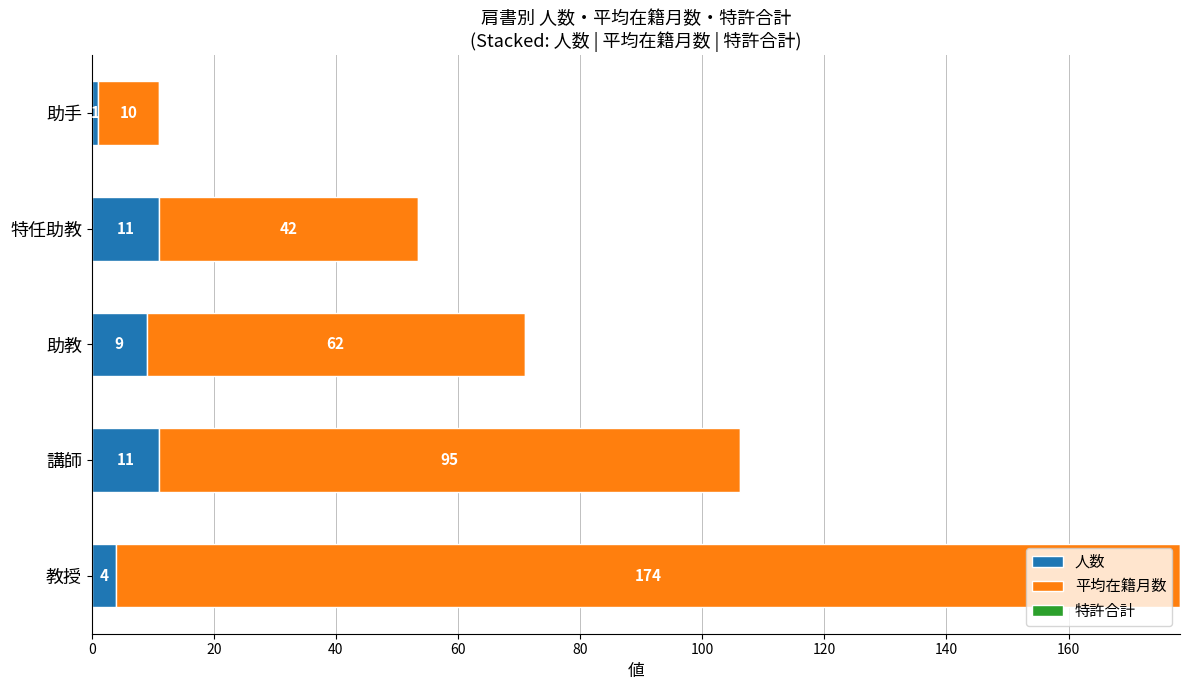

What is the highest value of the 人数 series?

11.0